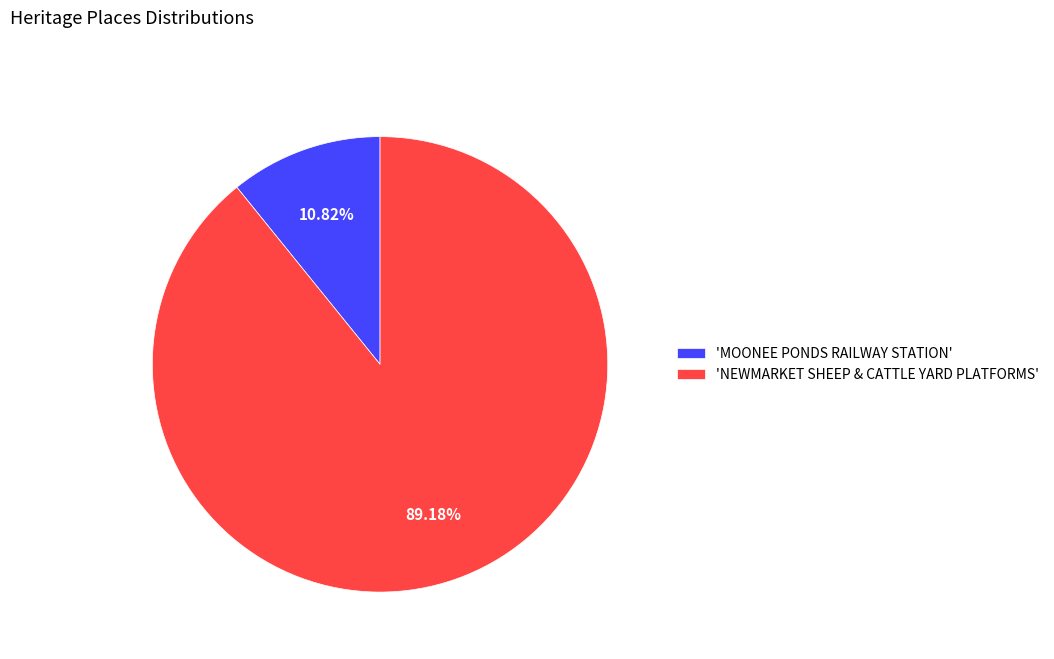

Approximately how many times larger is the value at 'NEWMARKET SHEEP & CATTLE YARD PLATFORMS' compared to 'MOONEE PONDS RAILWAY STATION'?

8.2